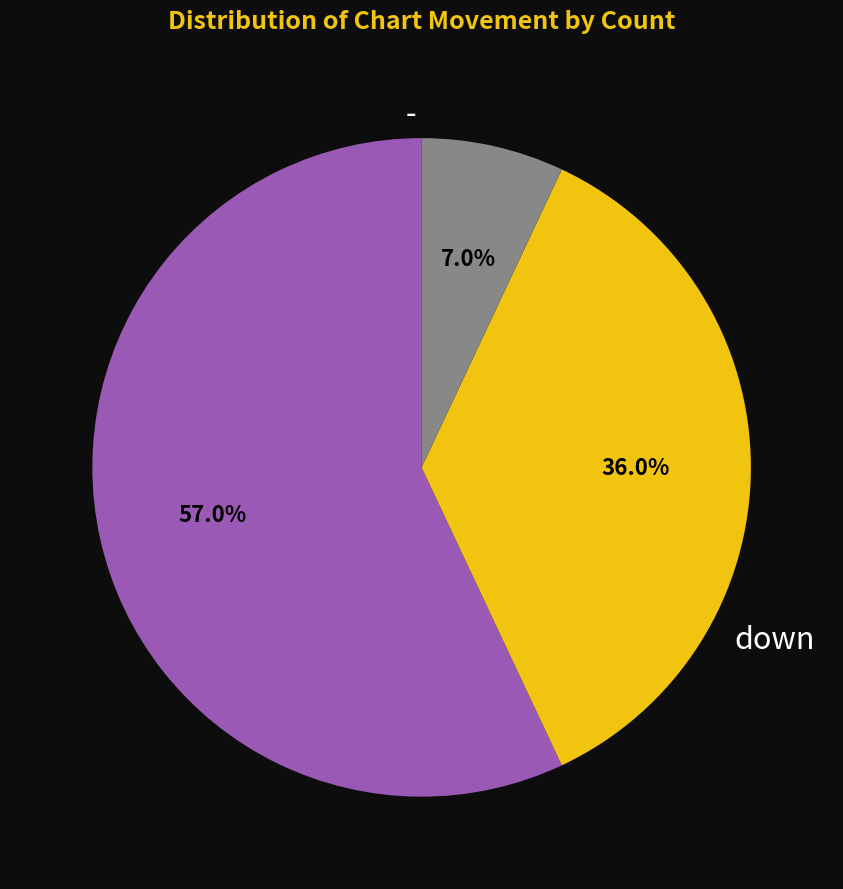

Is there a majority slice in this chart?

Yes